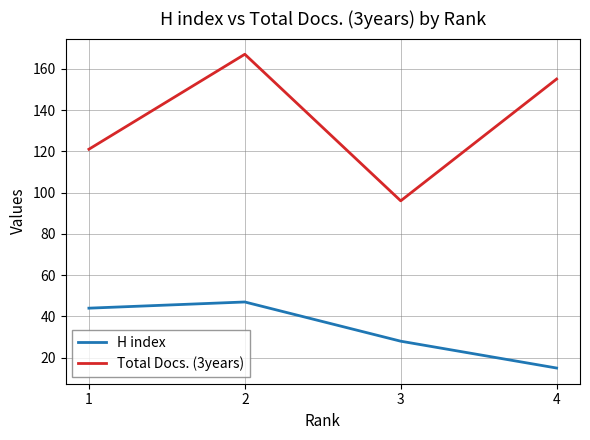

List the series in order of their overall mean, lowest first.

H index, Total Docs. (3years)